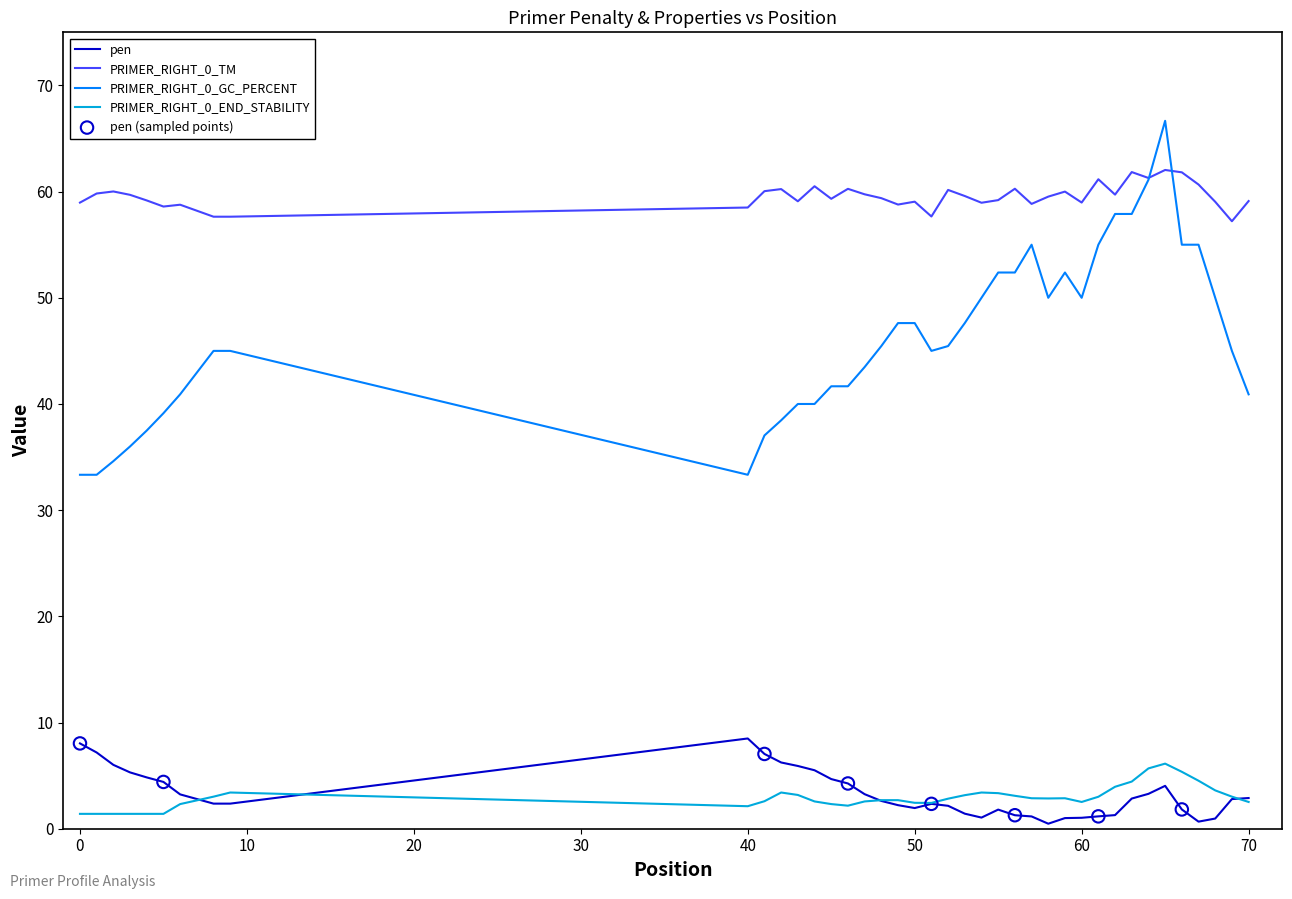

Which series has the largest range (max minus min)?

PRIMER_RIGHT_0_GC_PERCENT